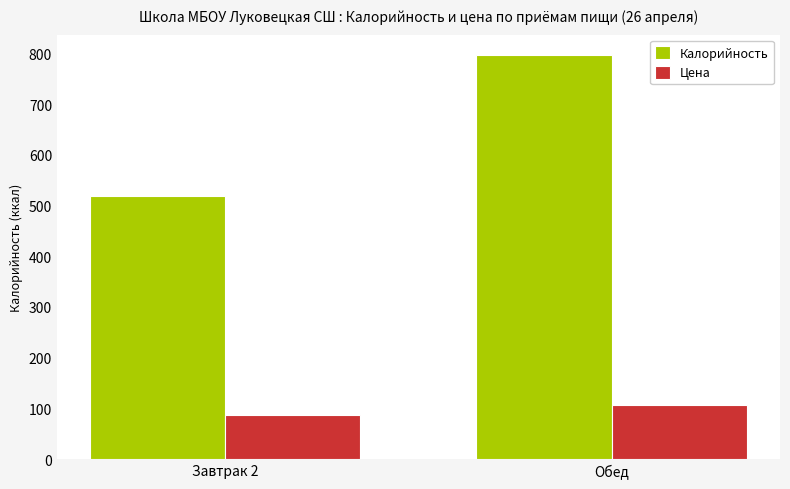

What is the difference between the maximum and minimum values in the Калорийность series?

278.0